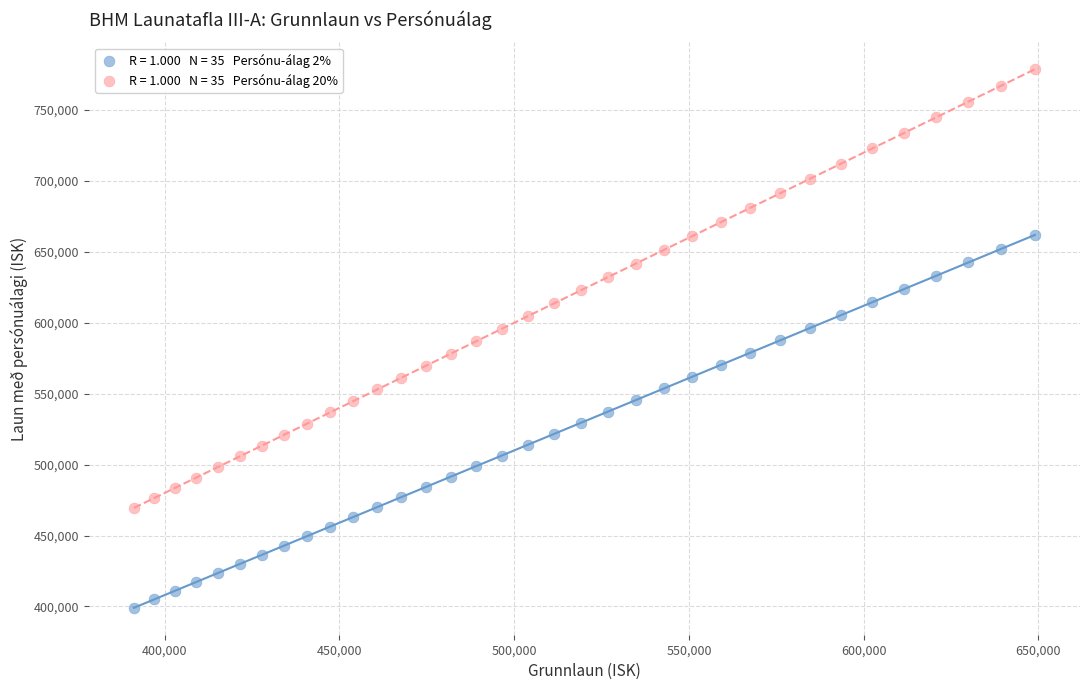

Across all data points, what is the range of X values (max minus min)?

257805